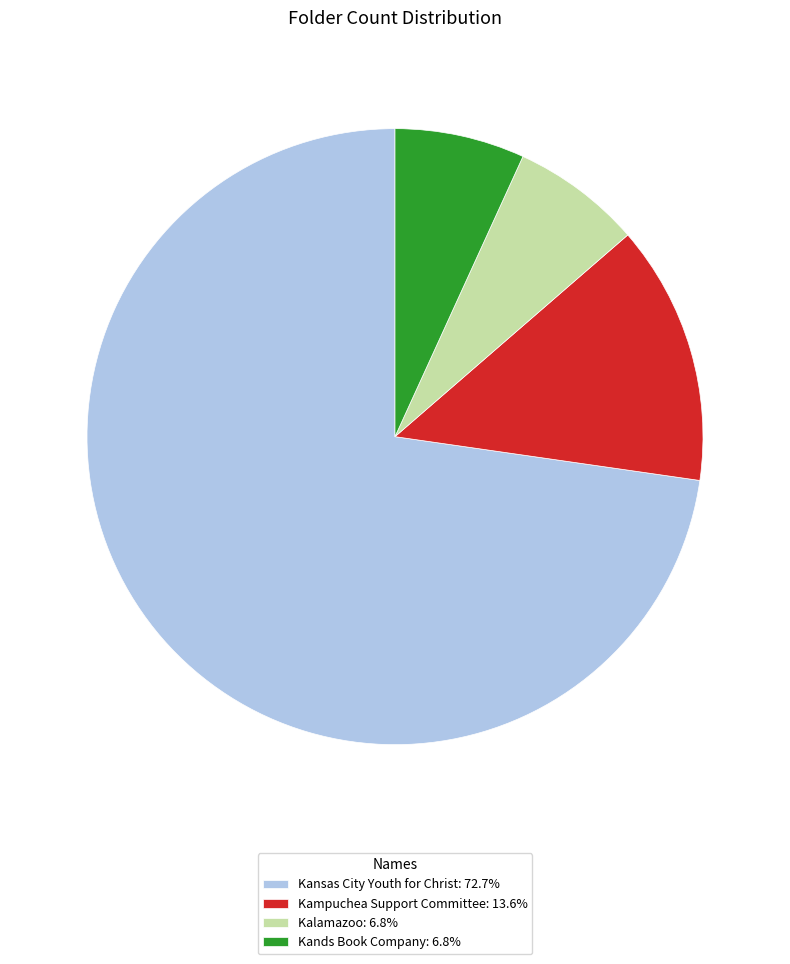

Combined, do Kampuchea Support Committee: 13.6% and Kansas City Youth for Christ: 72.7% account for over 50%?

Yes